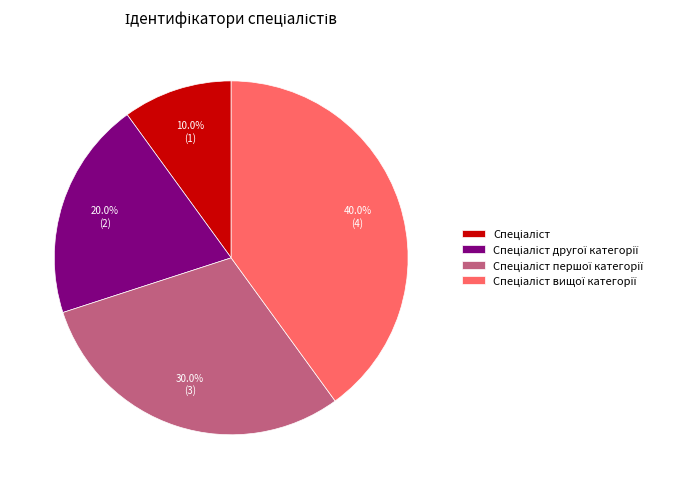

Is there a majority slice in this chart?

No